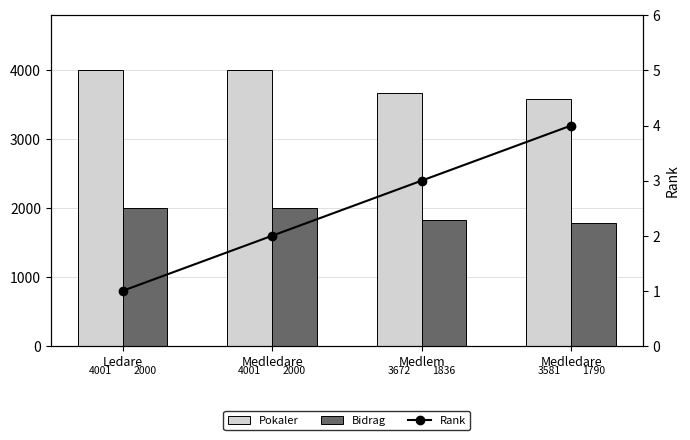

What is the maximum value for Bidrag?

2000